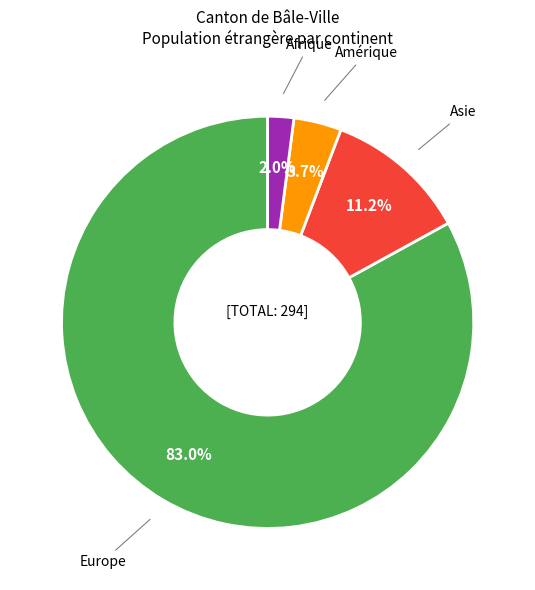

Is there a majority slice in this chart?

Yes